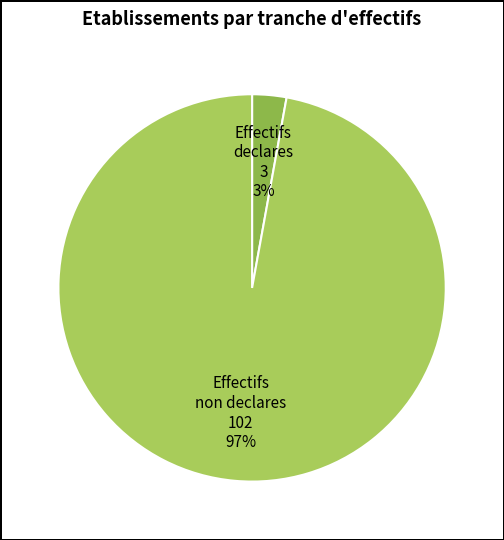

Count the number of slices in the pie.

2